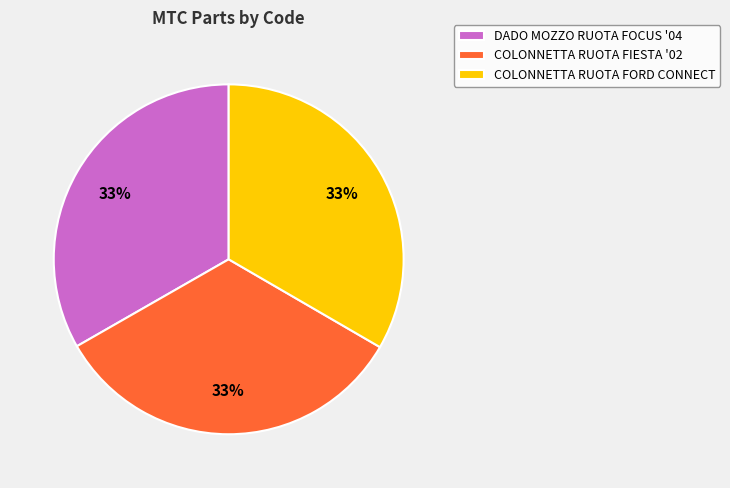

To the nearest percent, what percentage of the pie is DADO MOZZO RUOTA FOCUS '04?

33%